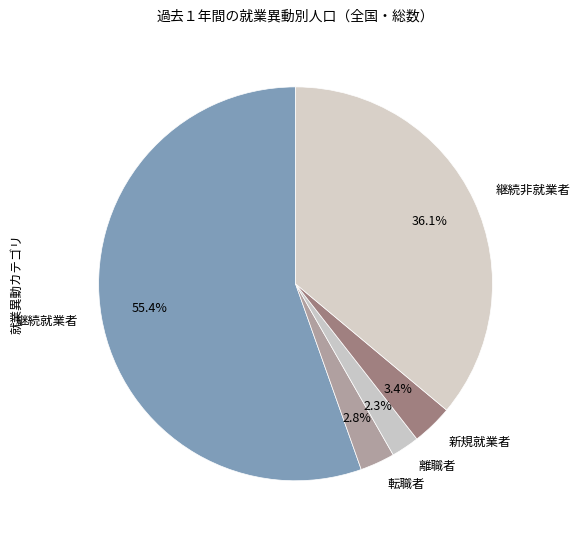

True or false: 継続非就業者 accounts for 45% of the total.

False